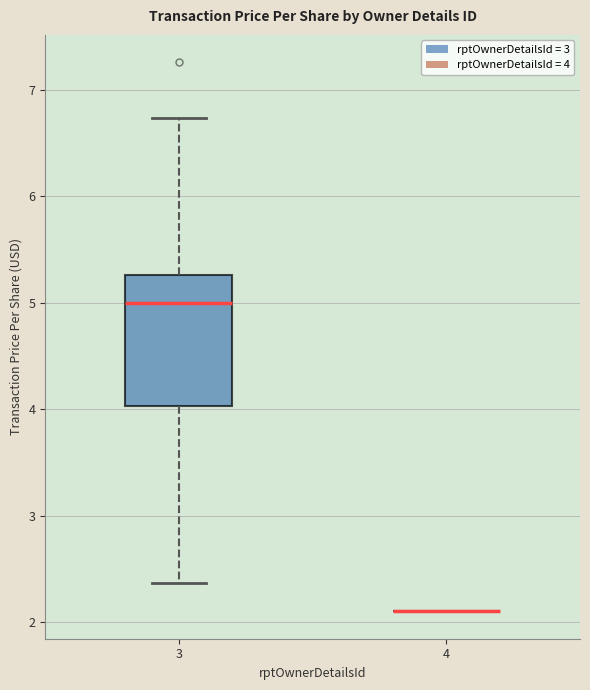

Reading left to right, transcribe this box plot: for each box, give where its median line is, the range the box spans, and where its two whiskers end, as read against the y-axis. The values are not printed on the chart, so give them approximately, as read against the axis.

3: median 5.0, box 4.0 to 5.3, whiskers 2.4 to 6.7
4: box collapsed to a line at 2.1, whiskers 2.1 to 2.1